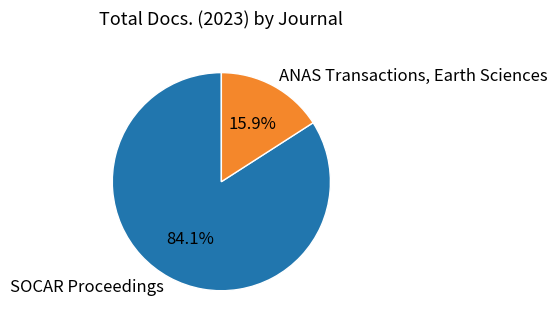

Combined, do SOCAR Proceedings and ANAS Transactions, Earth Sciences account for over 50%?

Yes